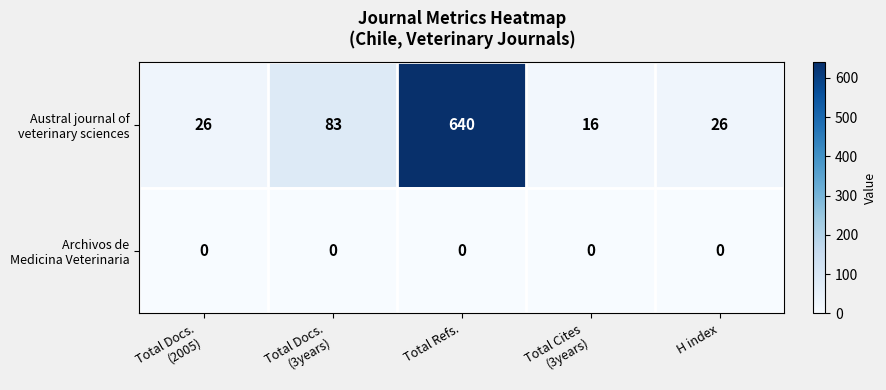

At which category is the sum across all series the highest?

Total Refs.